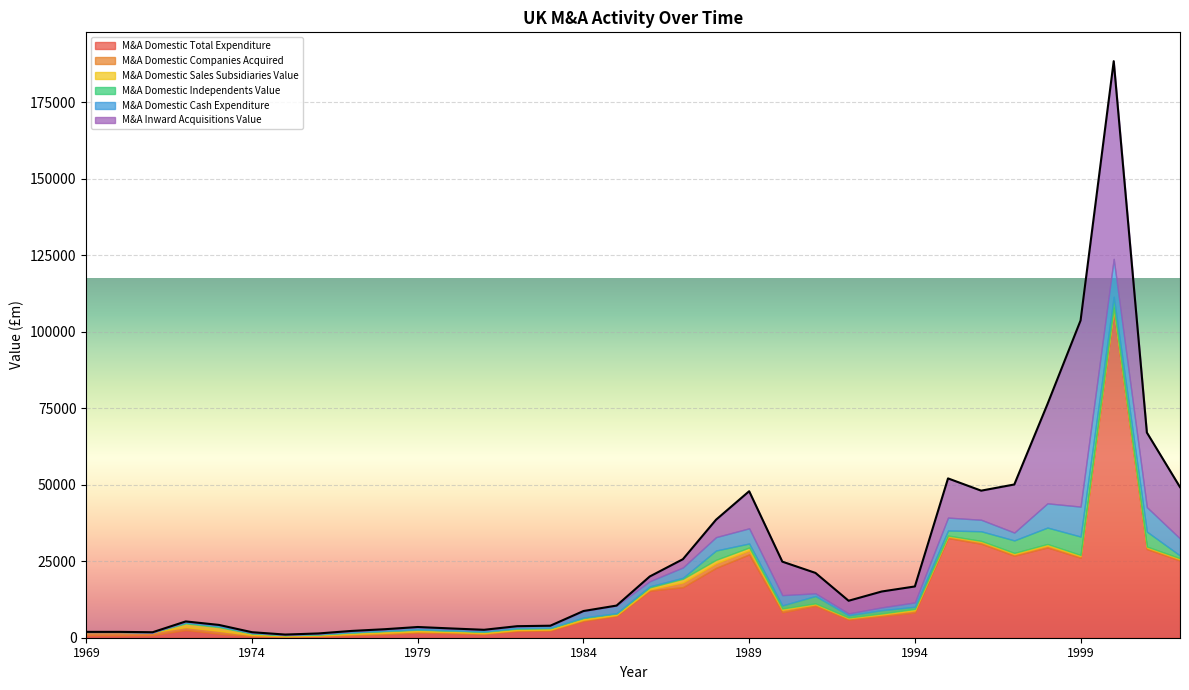

True or false: M&A Domestic Companies Acquired and M&A Domestic Cash Expenditure intersect in this chart.

True